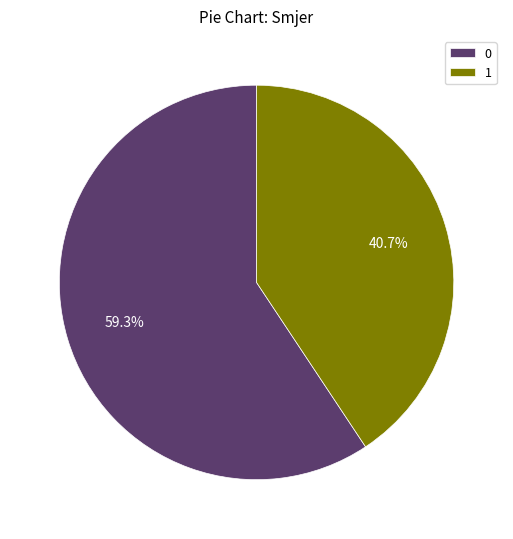

How many segments does this pie chart have?

2